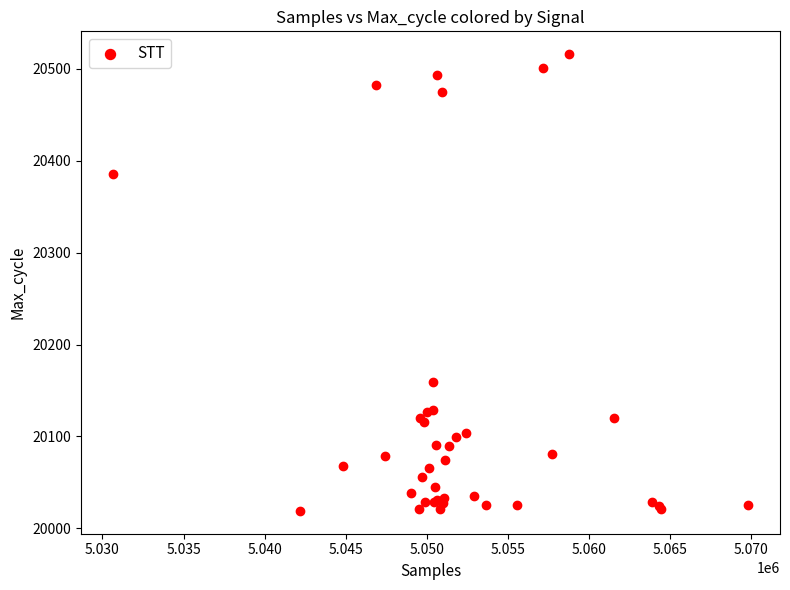

What Y value in the scatter plot is closest to 20267?

20159